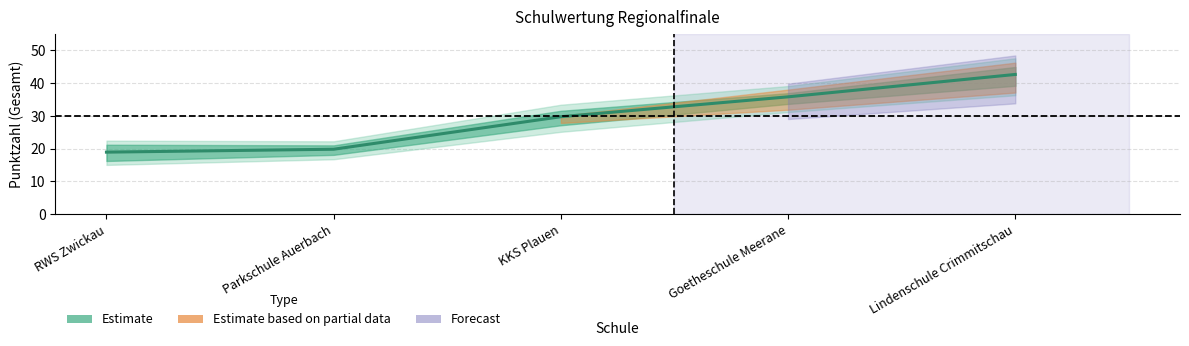

List the labels in order of value, largest first.

Lindenschule Crimmitschau, Goetheschule Meerane, KKS Plauen, Parkschule Auerbach, RWS Zwickau